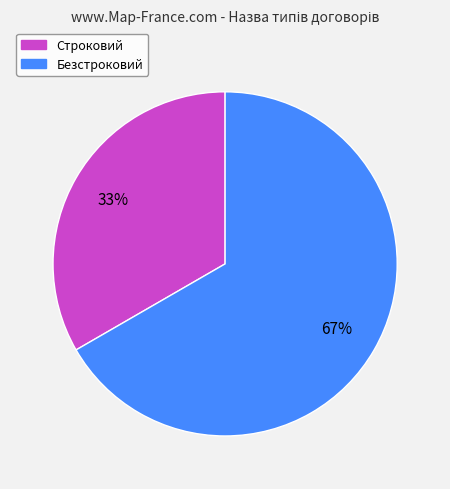

Is the sum of Безстроковий and Строковий greater than half?

Yes